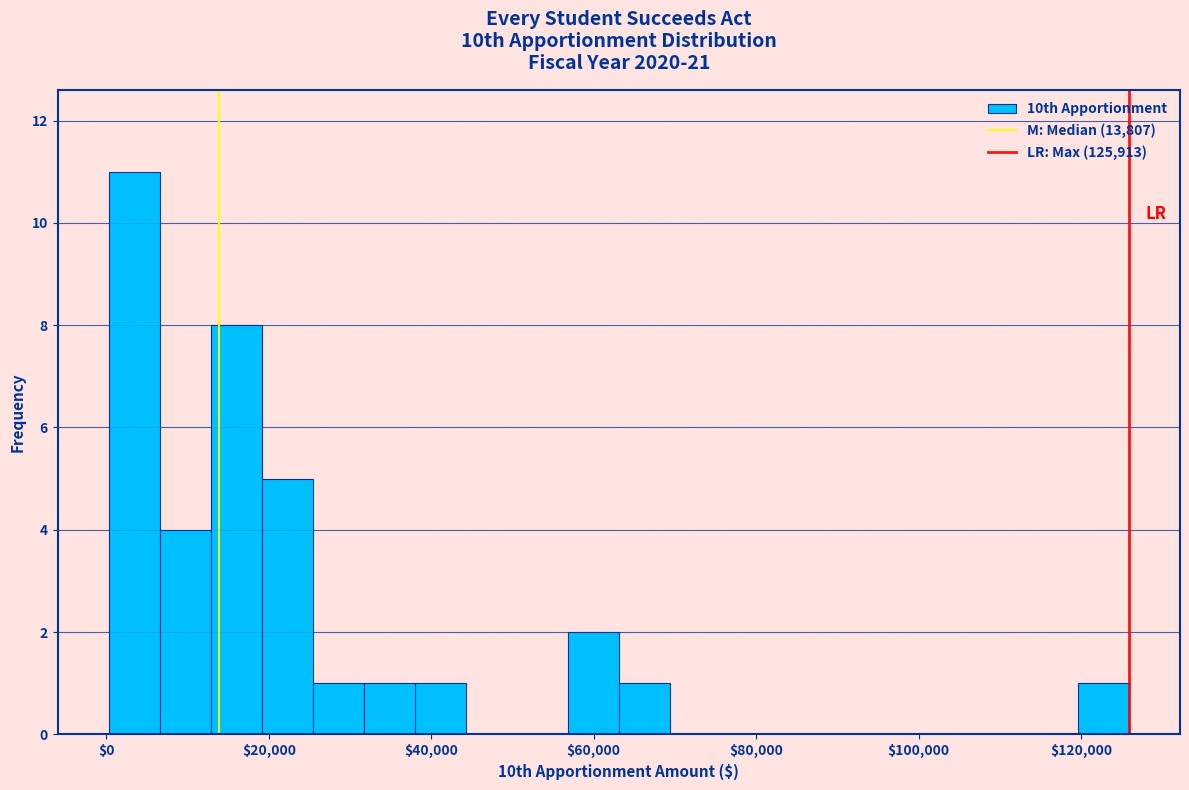

Around what value on the x-axis is the tallest bar? Give the approximate position of its centre, as read against the axis.

4000